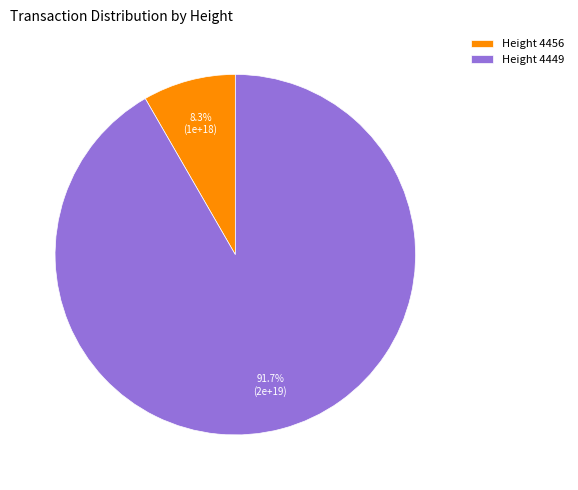

Rank the categories by value from highest to lowest.

Height 4449, Height 4456